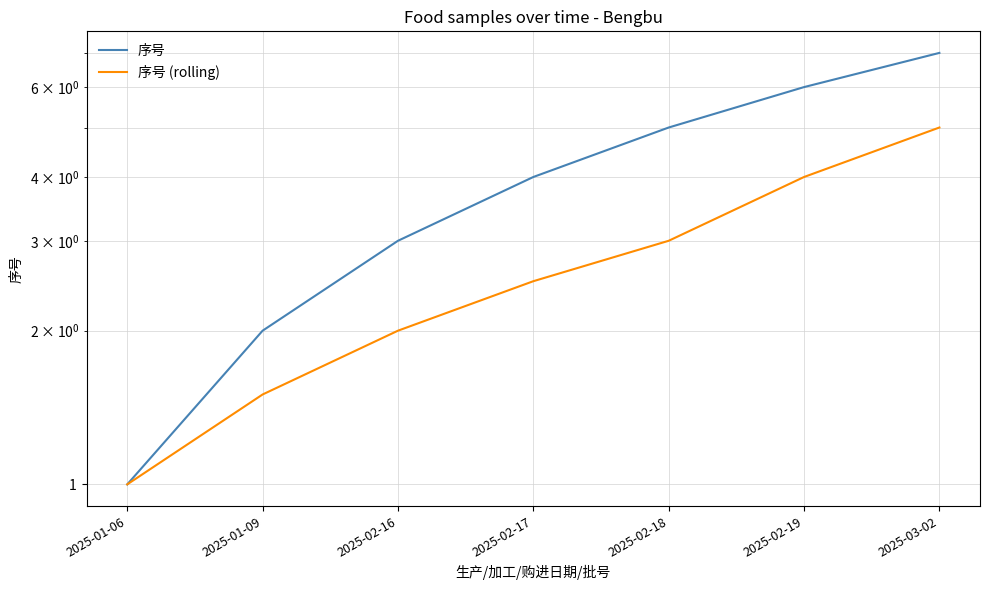

Count the 序号 values in the range 2 to 6.

5